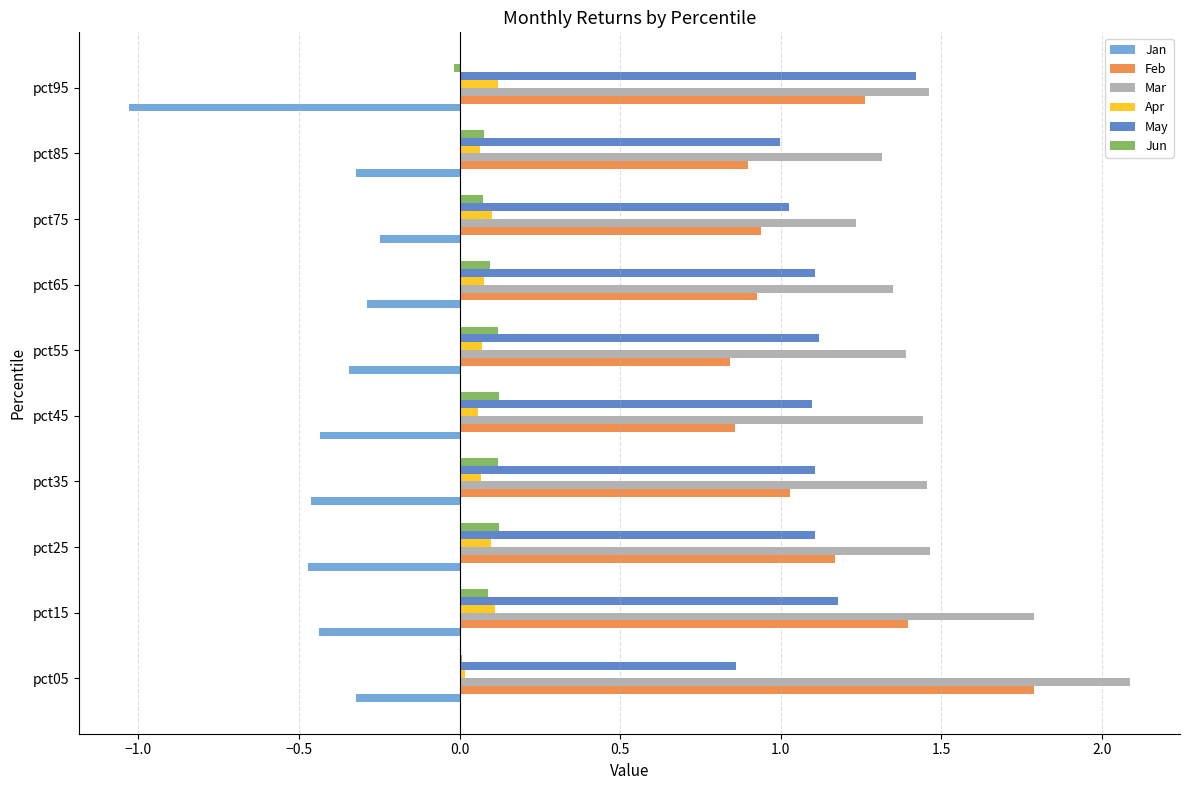

The Feb series shows 0.9 at pct65. True or false?

True